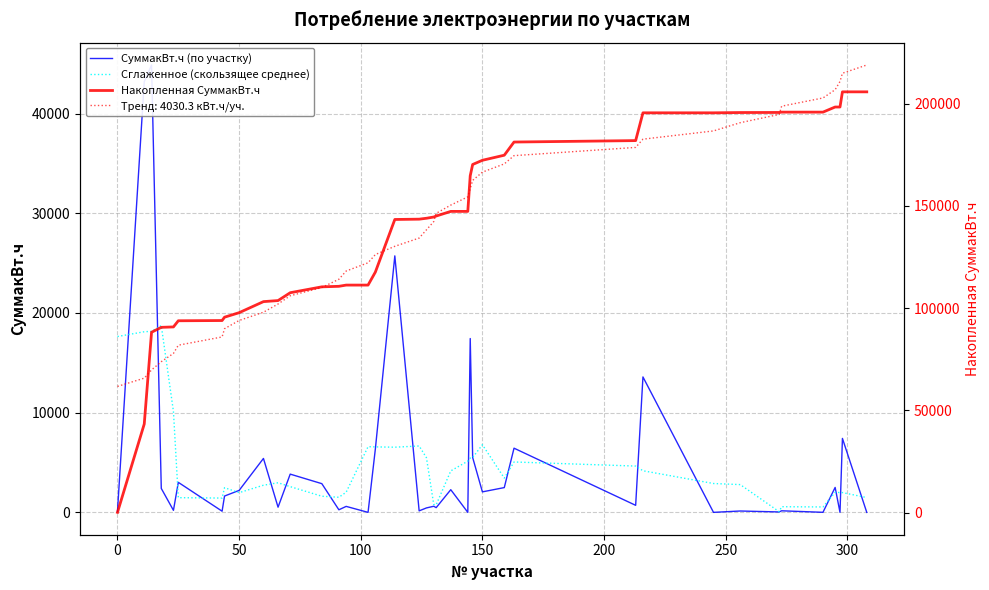

The СуммакВт.ч (по участку) series shows 177.5 at 32. True or false?

False